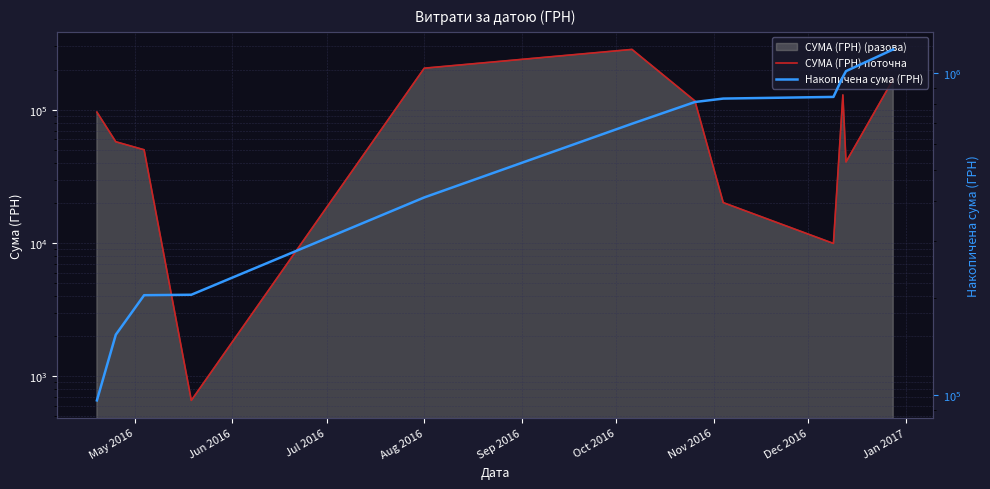

Which series has the largest range (max minus min)?

Накопичена сума (ГРН)